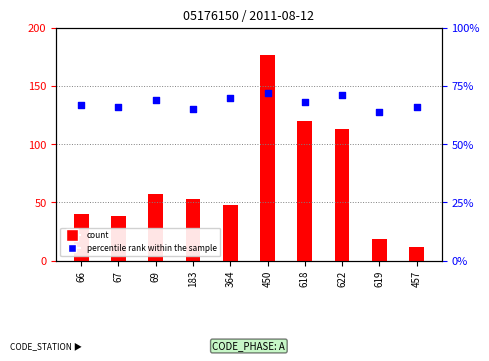

Which series reaches the maximum Y coordinate?

count